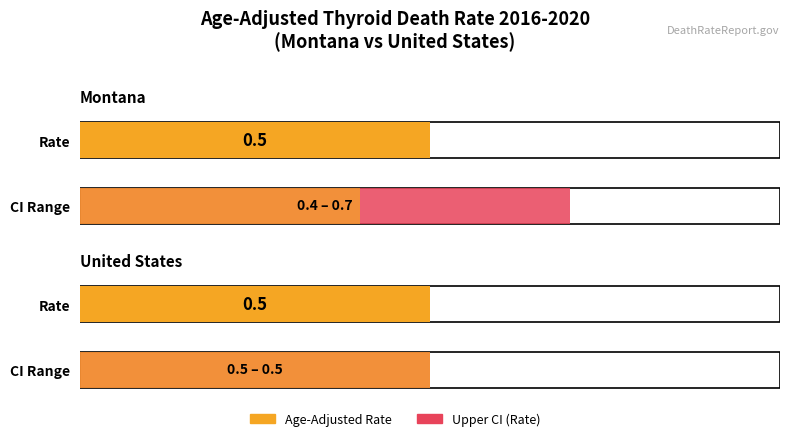

Which has a higher value, United States or Montana?

United States